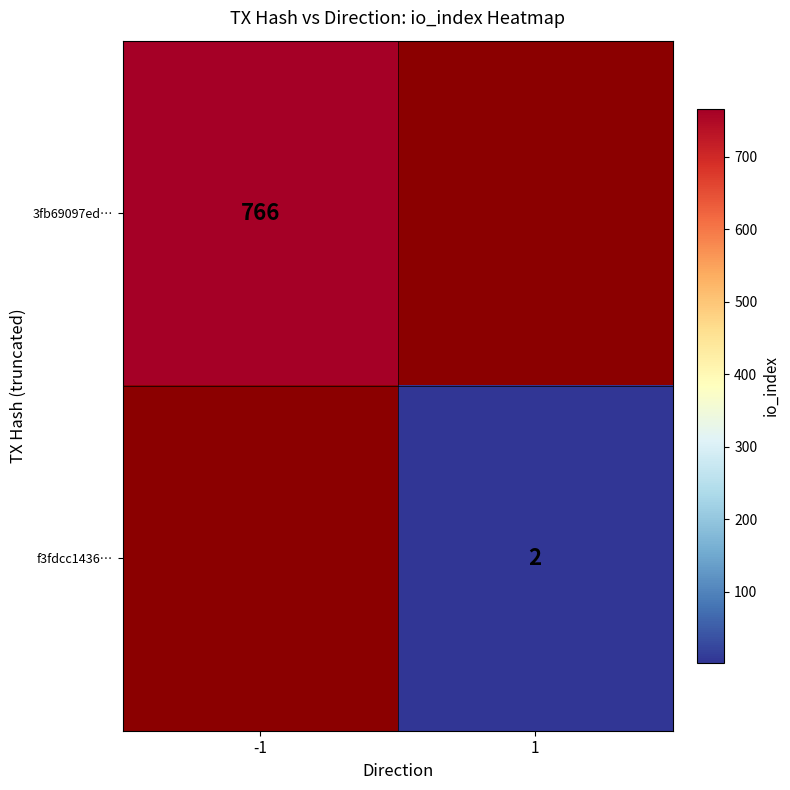

Is it true that f3fdcc1436… equals 1 at 1?

False